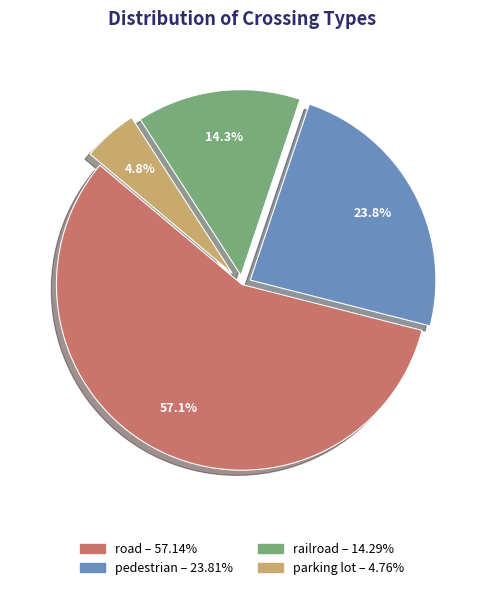

Which slice is the largest?

road